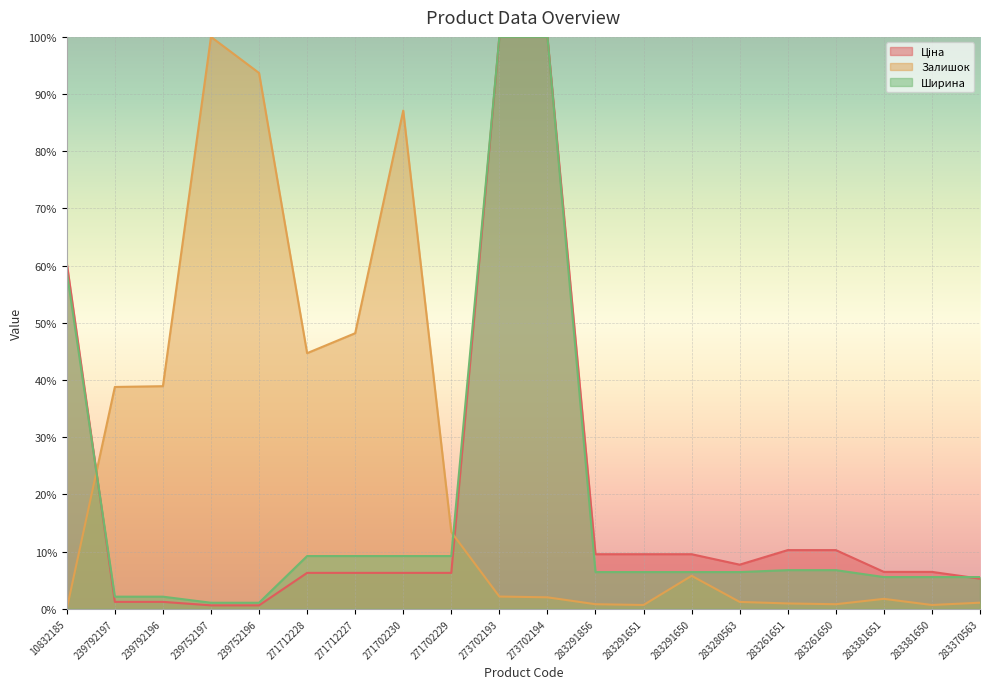

Which label corresponds to the smallest value in the chart?

10832185